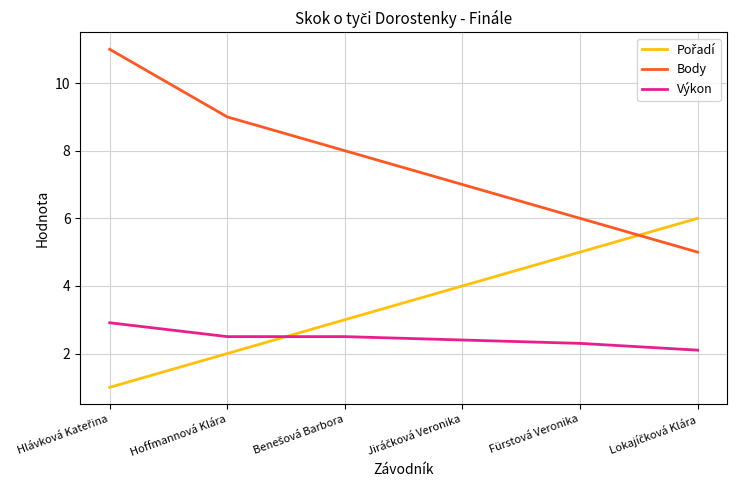

What is the greatest value displayed?

11.0